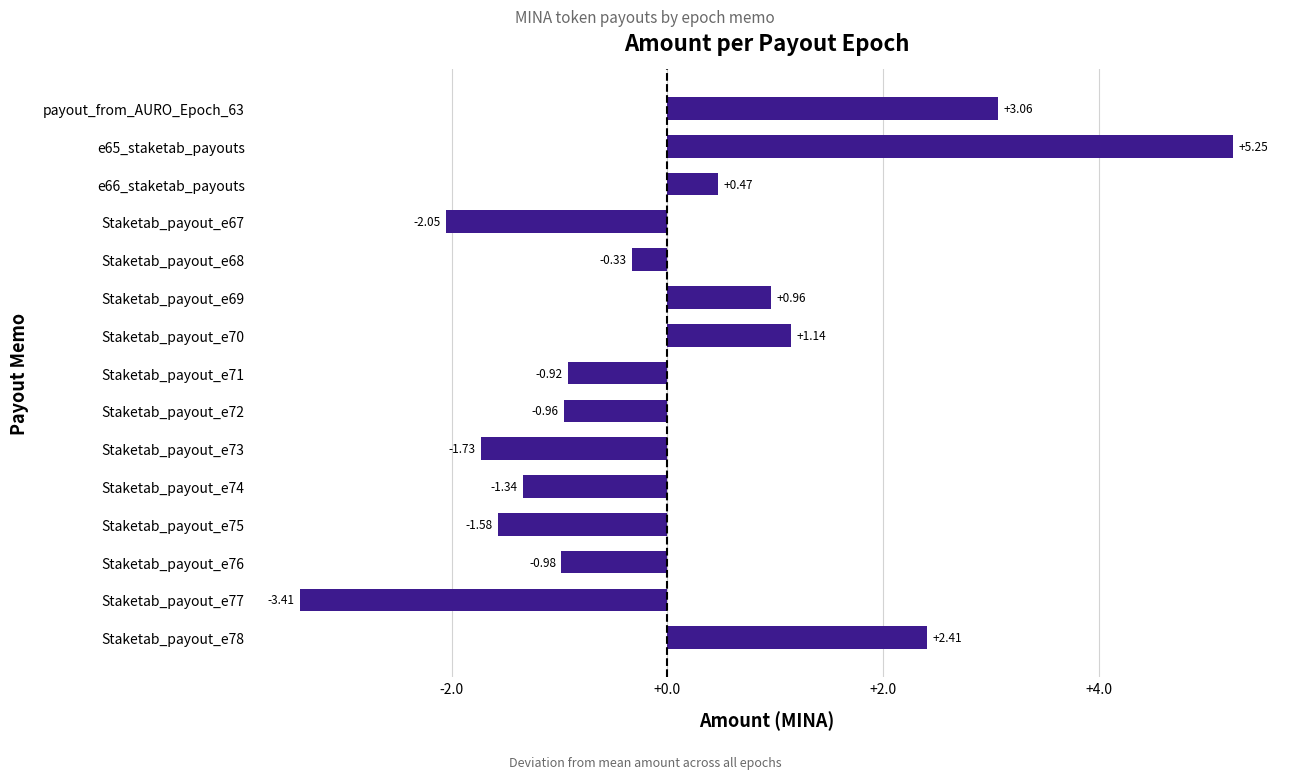

How many bars are there in total?

15